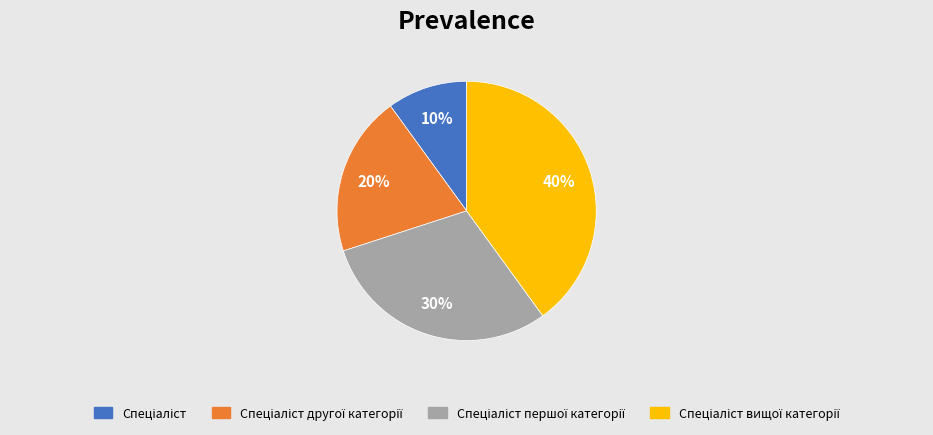

Does any single category account for the majority?

No